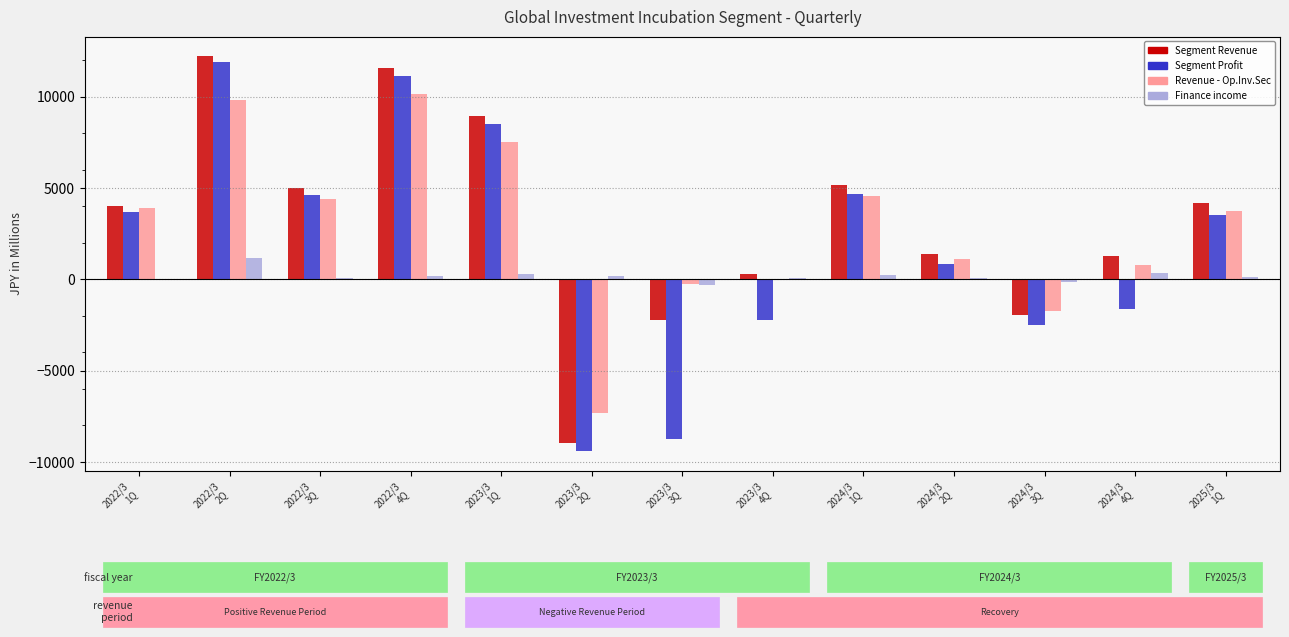

What is the sum of all Finance income values?

2247